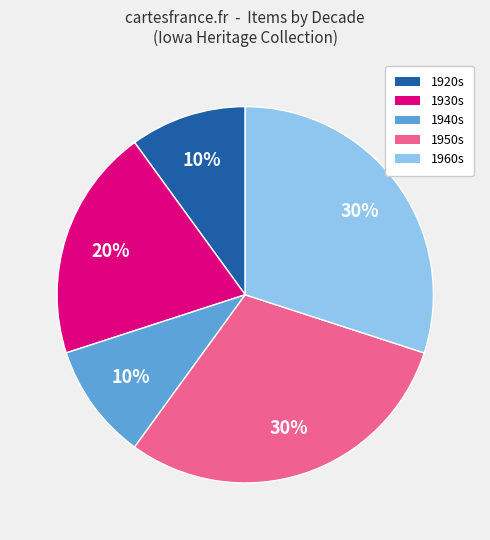

Is there any slice that represents more than half of the pie?

No